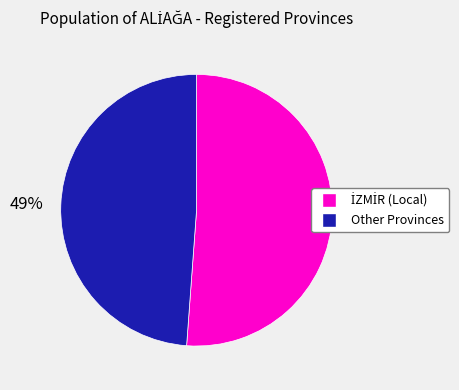

To the nearest percent, what is the difference between the largest and smallest slice percentages?

2%